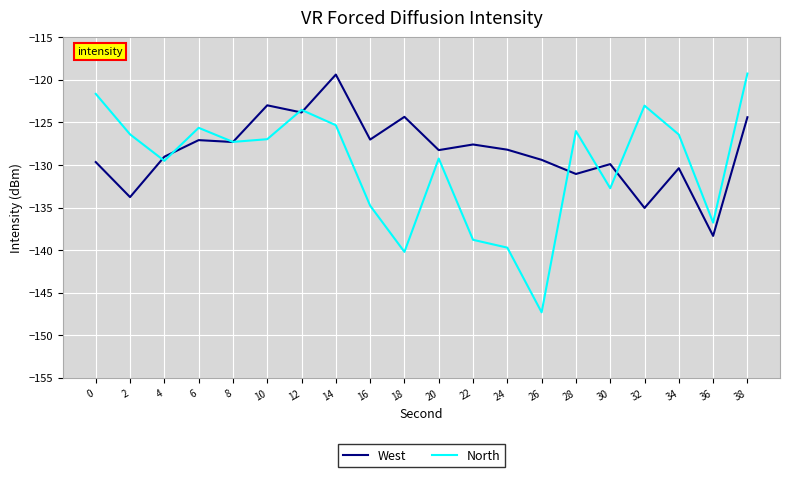

Which series has the widest spread of values?

North